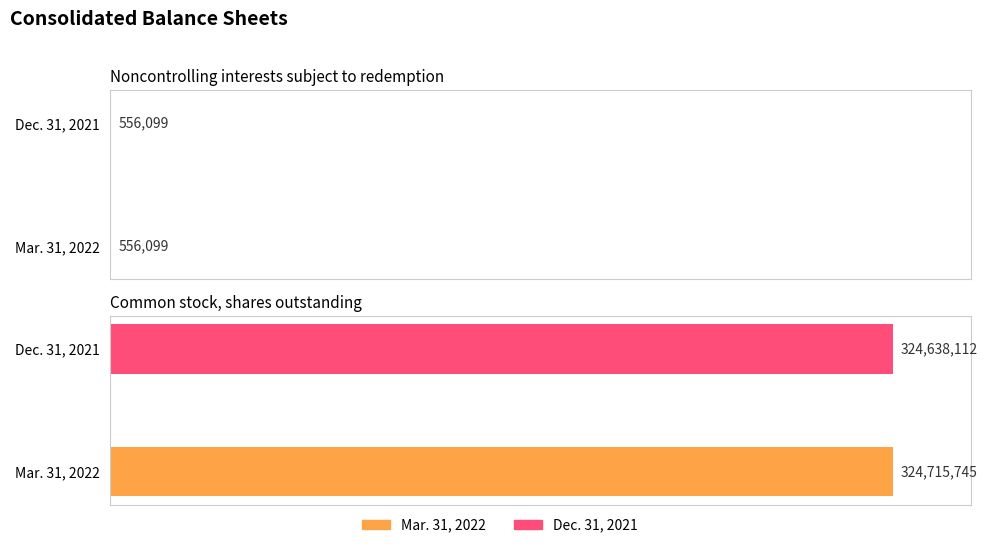

At how many categories does at least one series exceed 162462669?

1